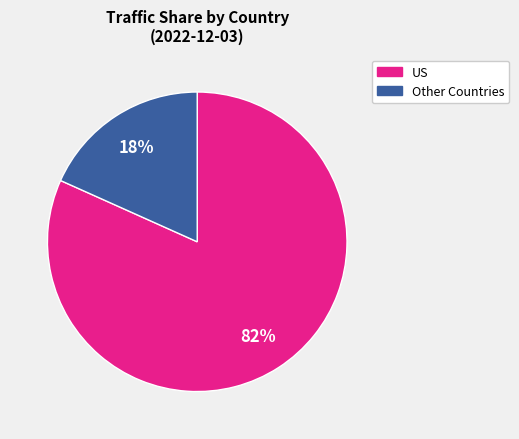

To the nearest percent, what is the average slice percentage?

50%